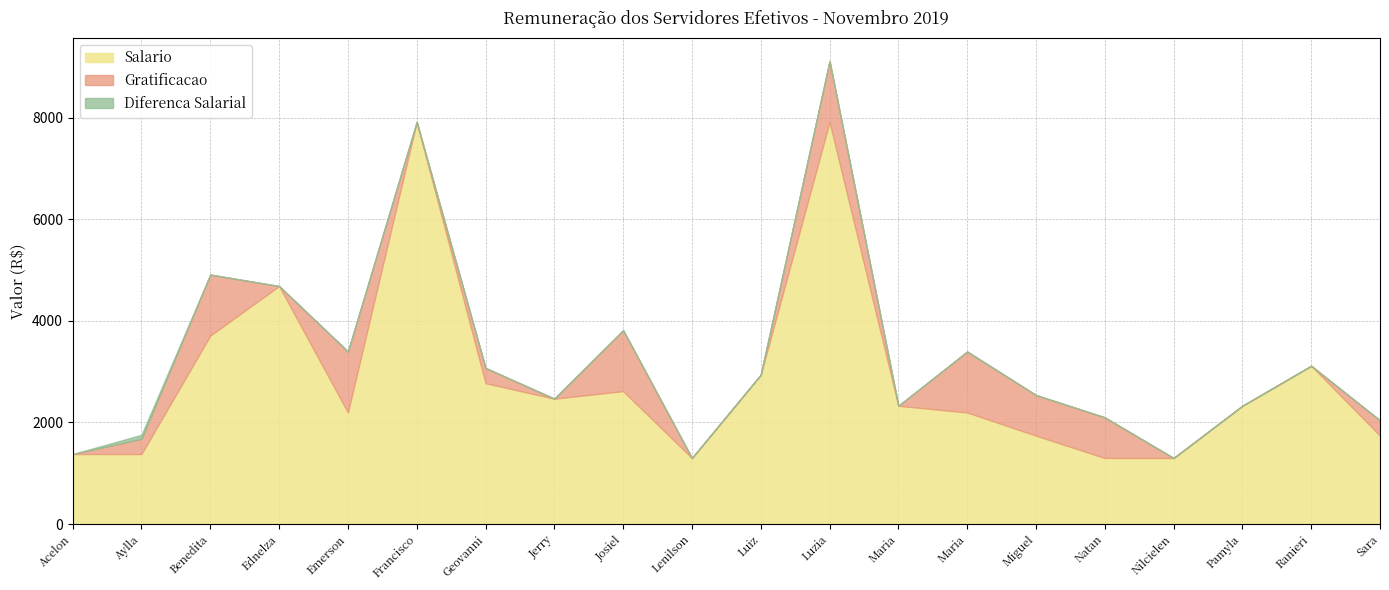

How many data points does each series have?

20